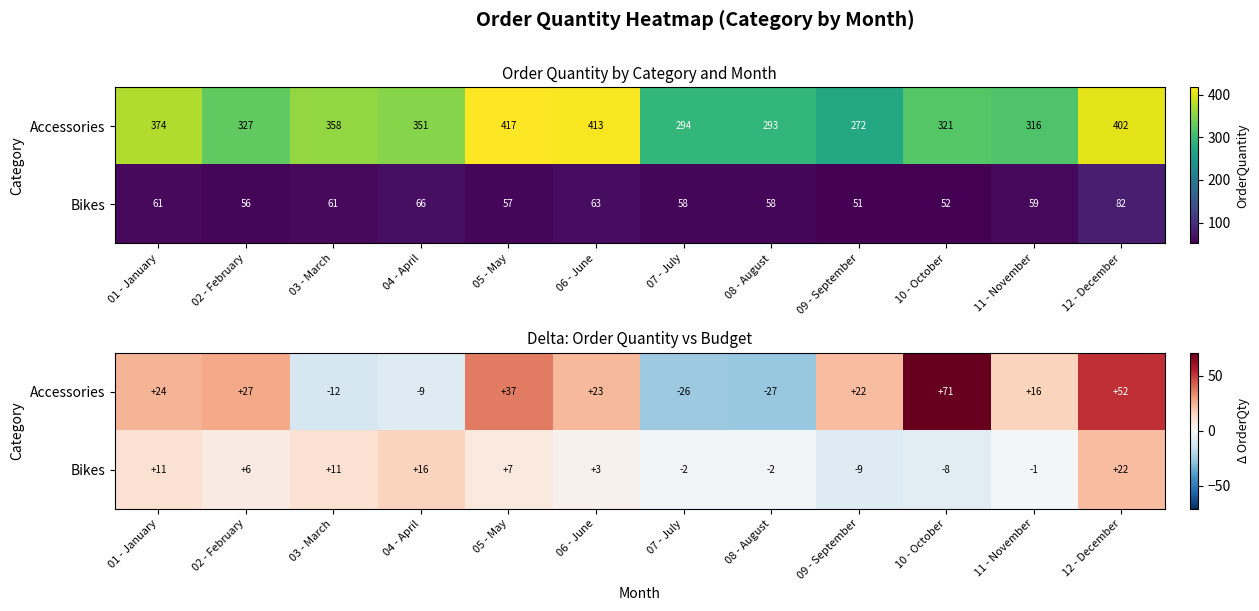

The Bikes series shows -2 at 08 - August. True or false?

True